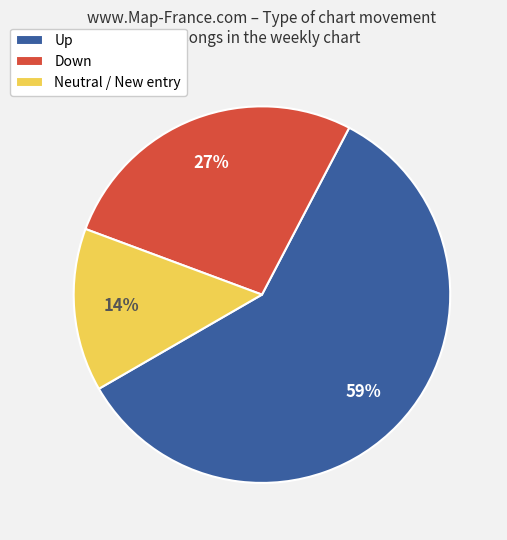

To the nearest percent, what is the difference between the largest and smallest slice percentages?

45%